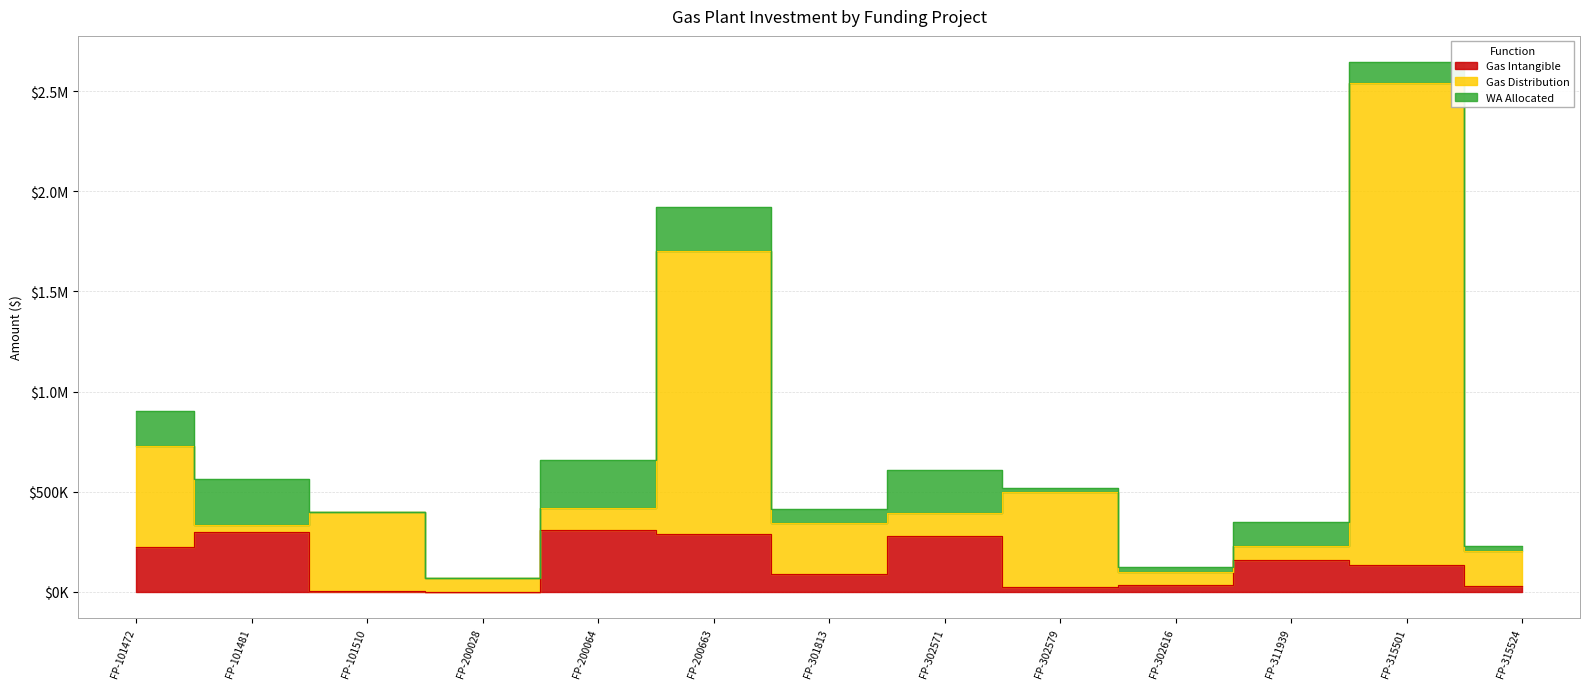

Is it true that Gas Distribution equals 345676.3 at FP-301813?

True